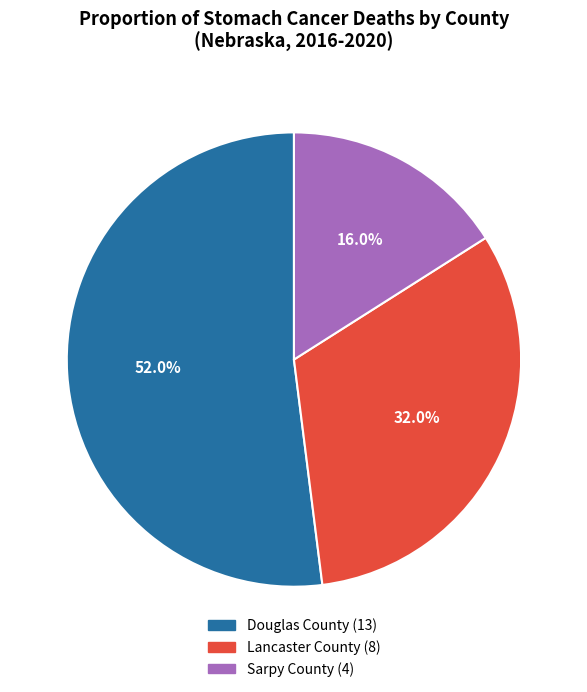

How many slices are in this pie chart?

3